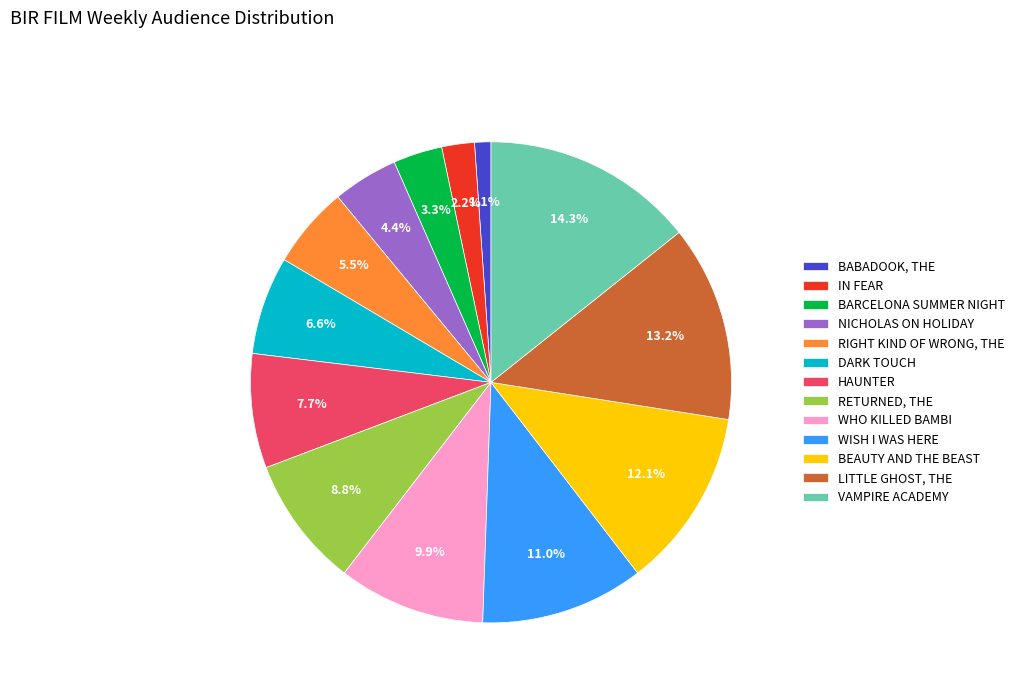

Which has a higher value, IN FEAR or HAUNTER?

HAUNTER